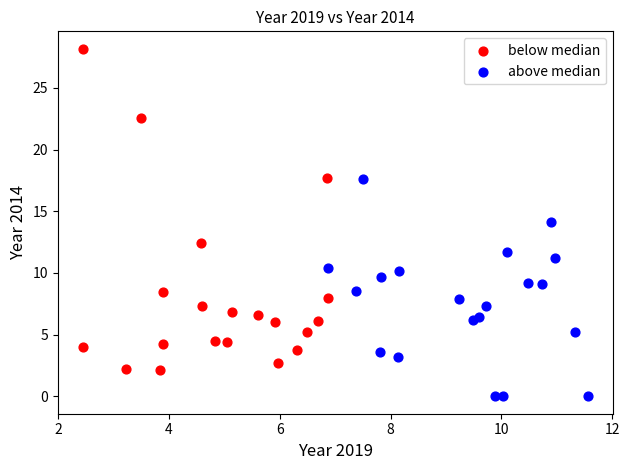

What are all the series names shown in the legend?

below median, above median